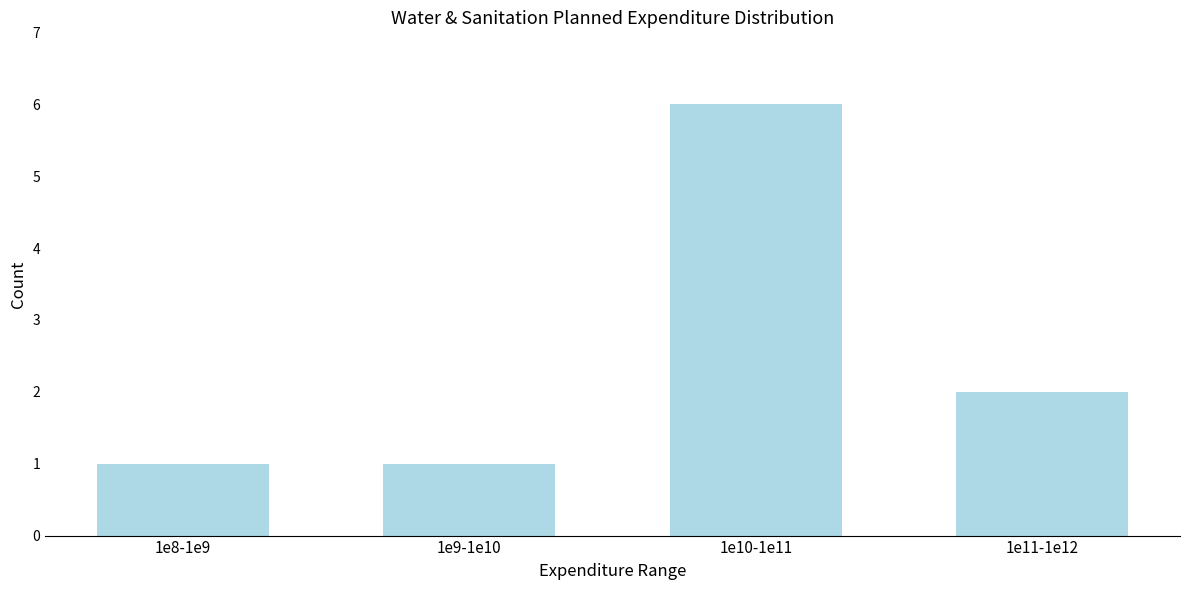

Reading left to right, what are all the values shown in this chart?

1	1	6	2